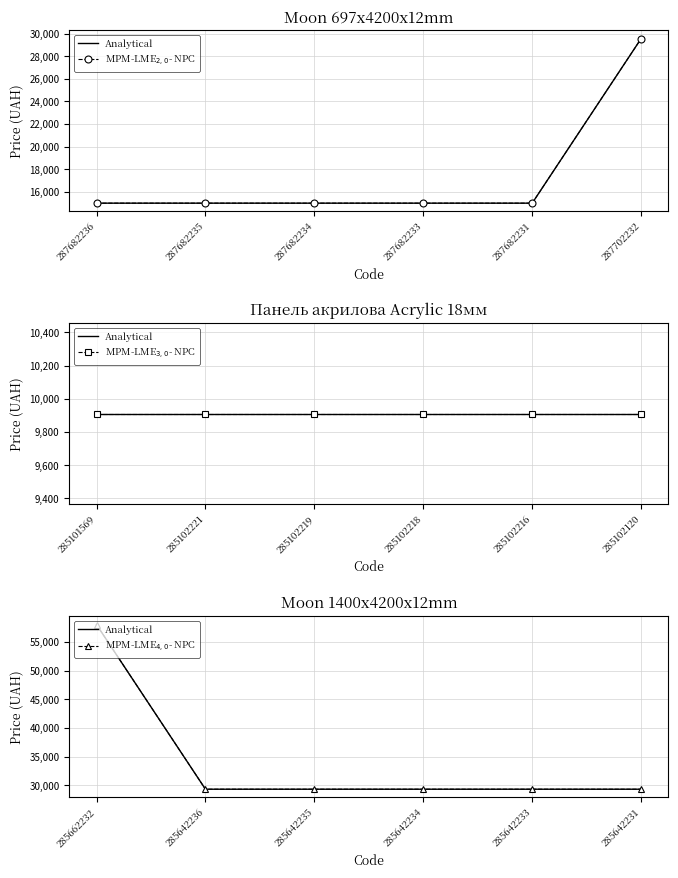

What is the approximate value of MPM-LME$_{2,0}$- NPC at 287682235?

15019.2